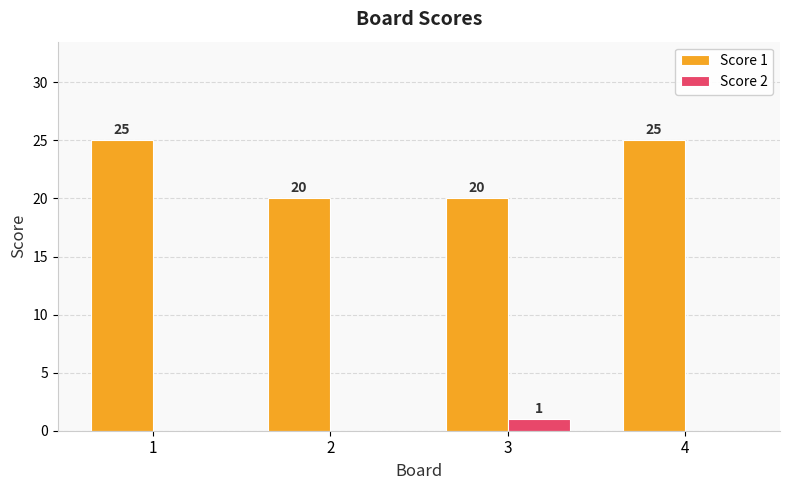

What is the sum of the Score 1 values at 3 and 2?

40